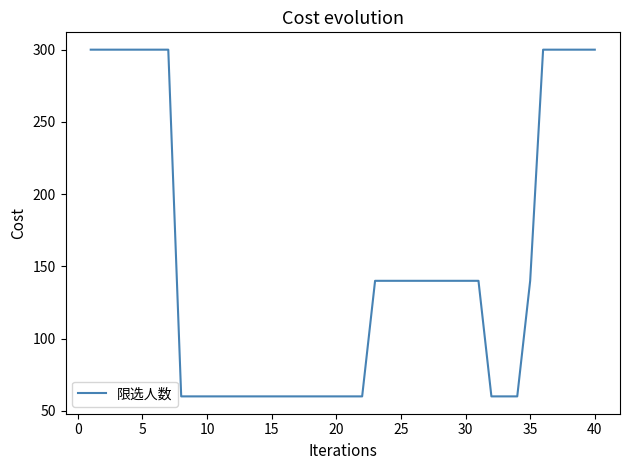

What is the difference between the second highest and minimum values?

240